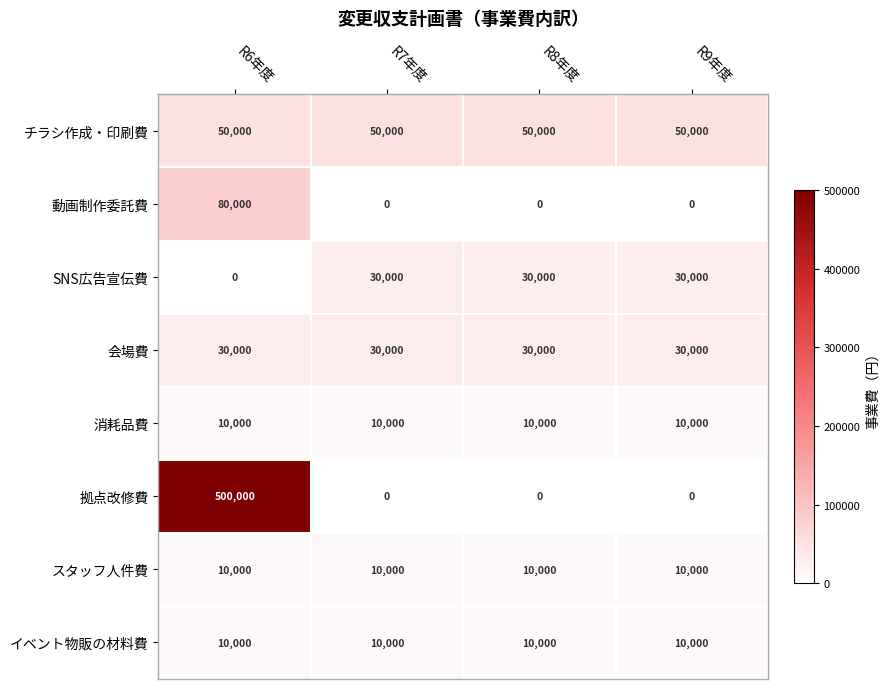

What is the sum of the 消耗品費 values at R8年度 and R6年度?

20000